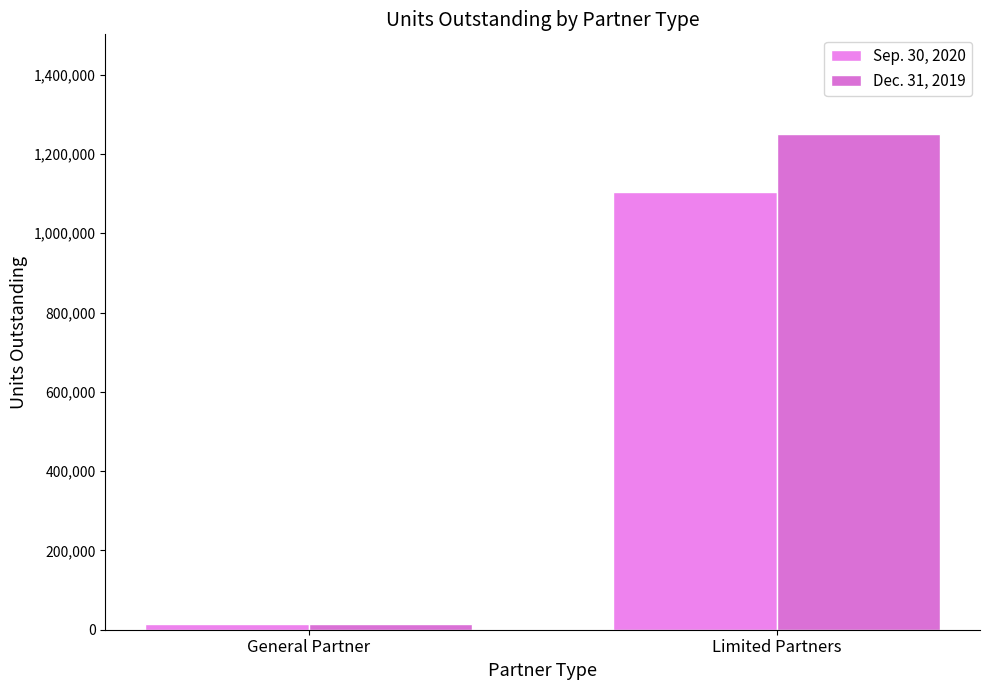

What is the sum of all Dec. 31, 2019 values?

1265944.6